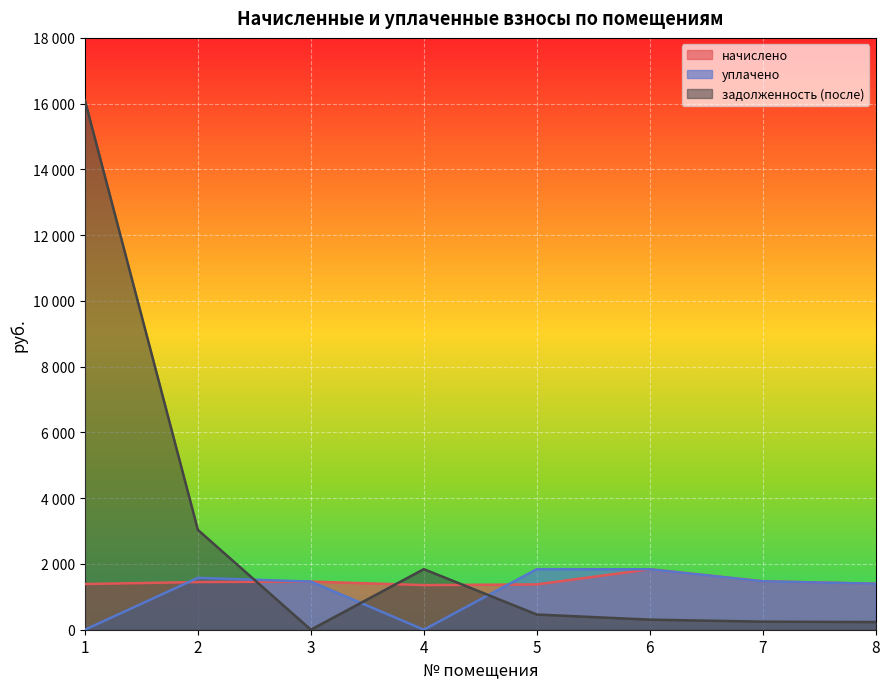

Is it true that начислено equals 1390.0 at 1?

True